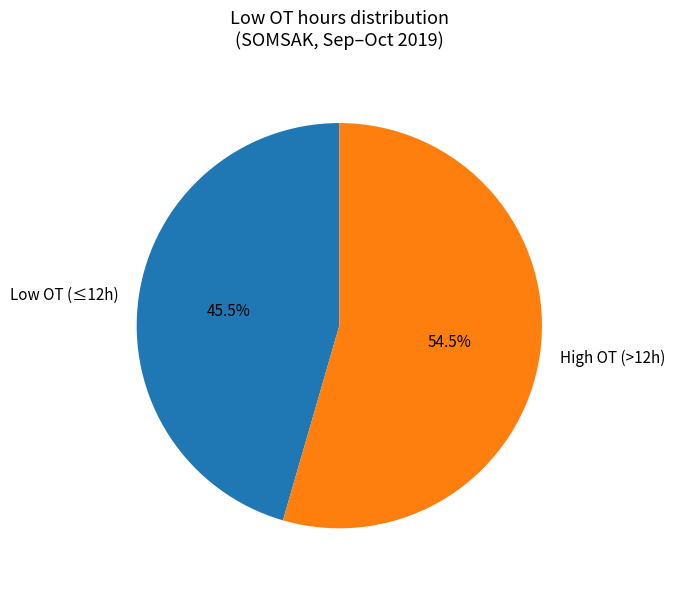

Which category accounts for the majority?

High OT (>12h)